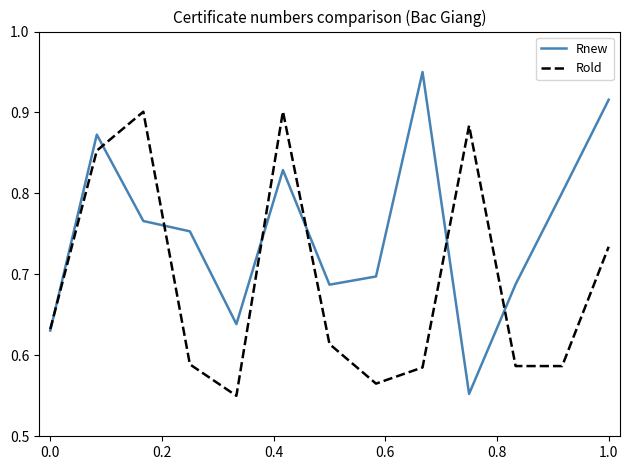

Which series has the largest total across all categories?

Rnew